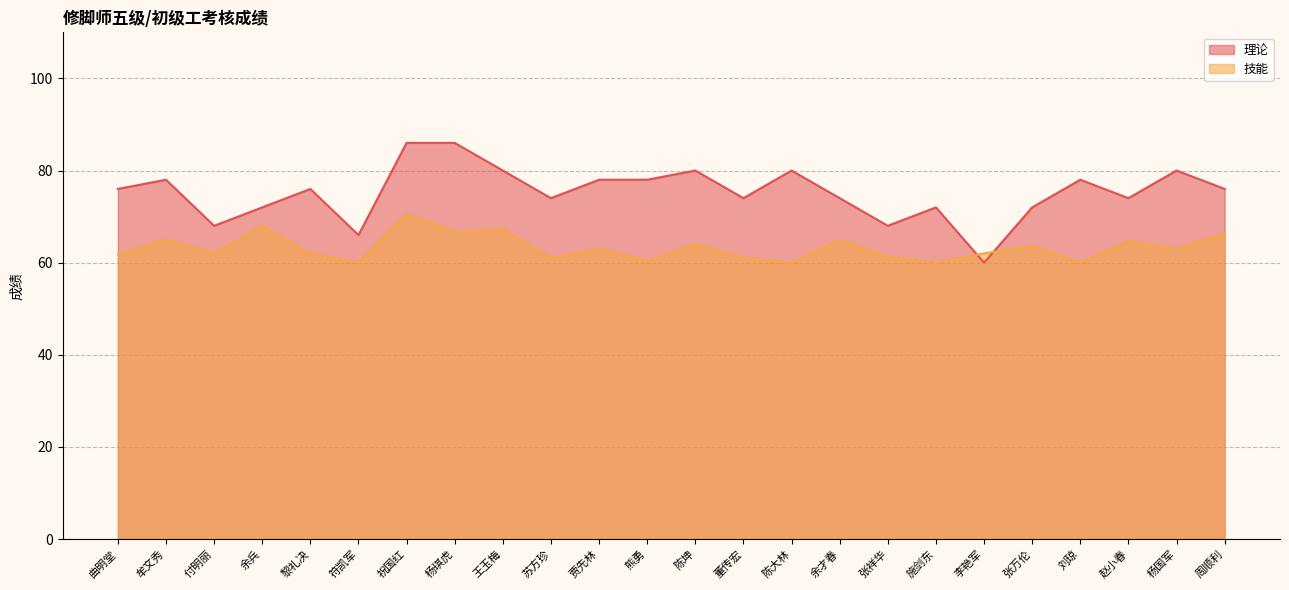

How many data points in 技能 are above 63?

10